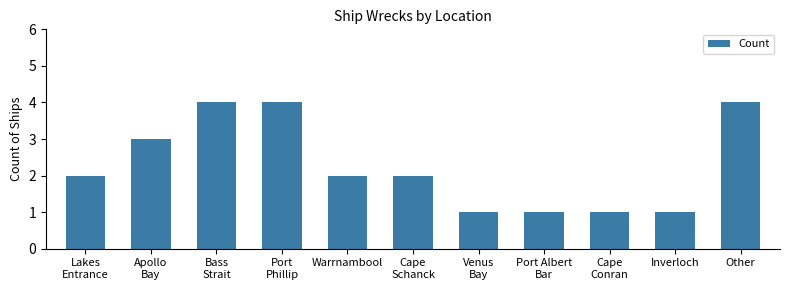

What is the difference between the maximum and minimum values?

3